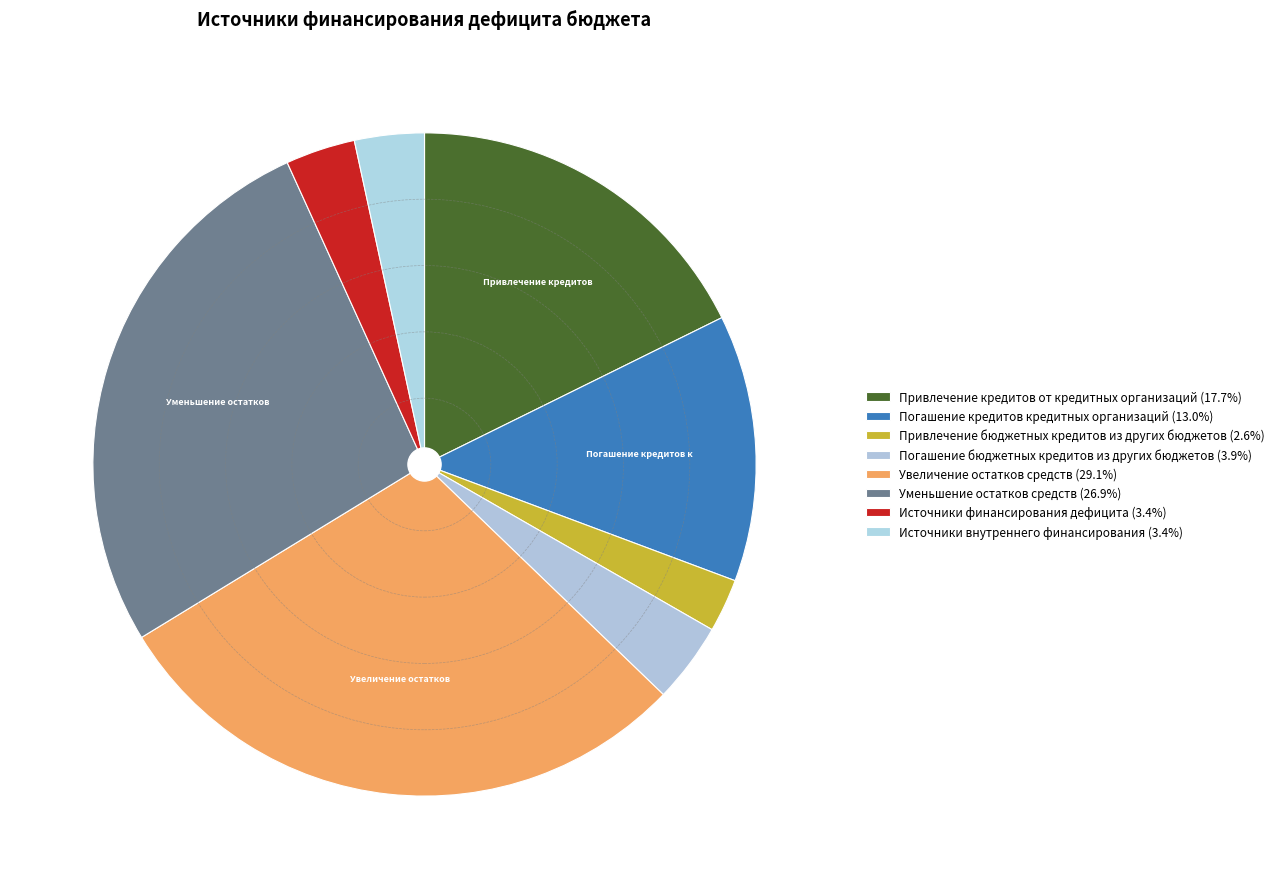

Count the number of slices in the pie.

8